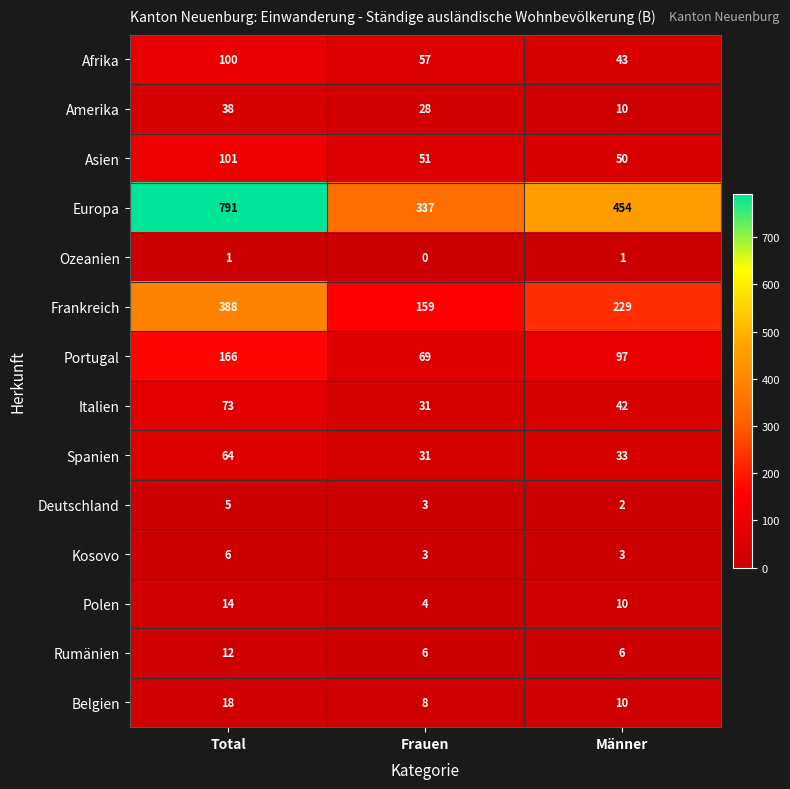

Rank the series by their maximum value, from lowest to highest.

Ozeanien, Deutschland, Kosovo, Rumänien, Polen, Belgien, Amerika, Spanien, Italien, Afrika, Asien, Portugal, Frankreich, Europa